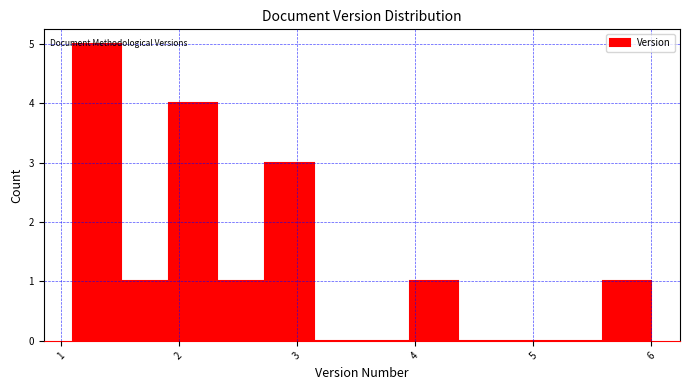

Which range on the x-axis has the tallest bar?

1.1 to 1.5